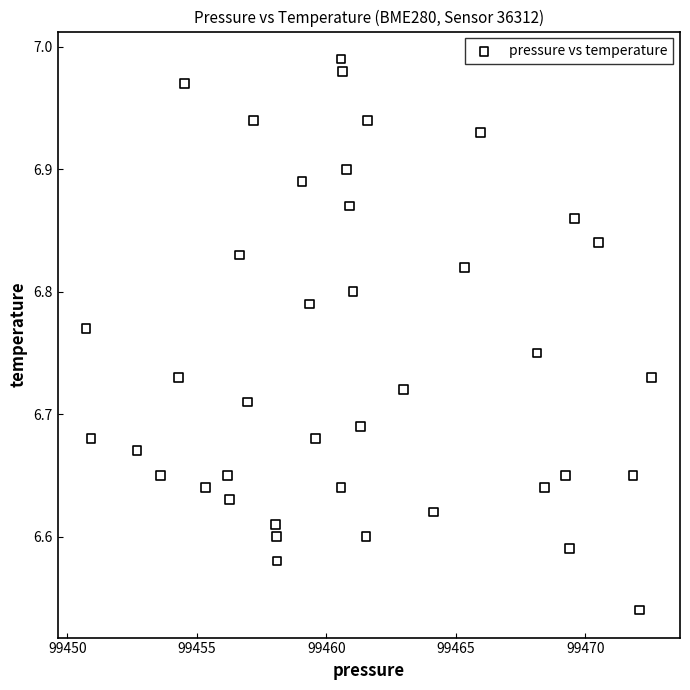

What is the range of X values (max minus min)?

21.8